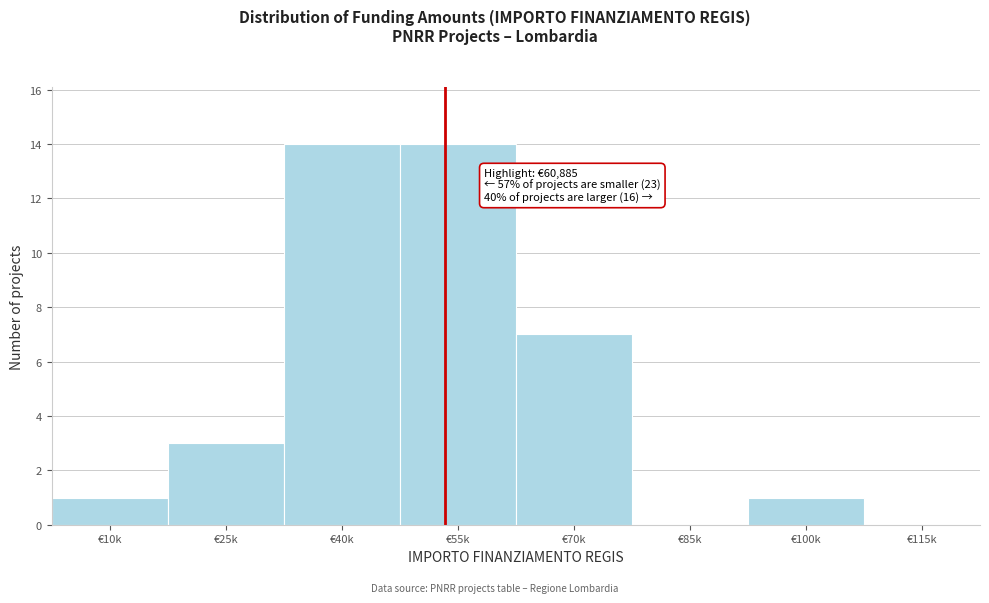

Reading right to left, list all the values displayed in this chart.

€115k=0	€100k=1	€85k=0	€70k=7	€55k=14	€40k=14	€25k=3	€10k=1